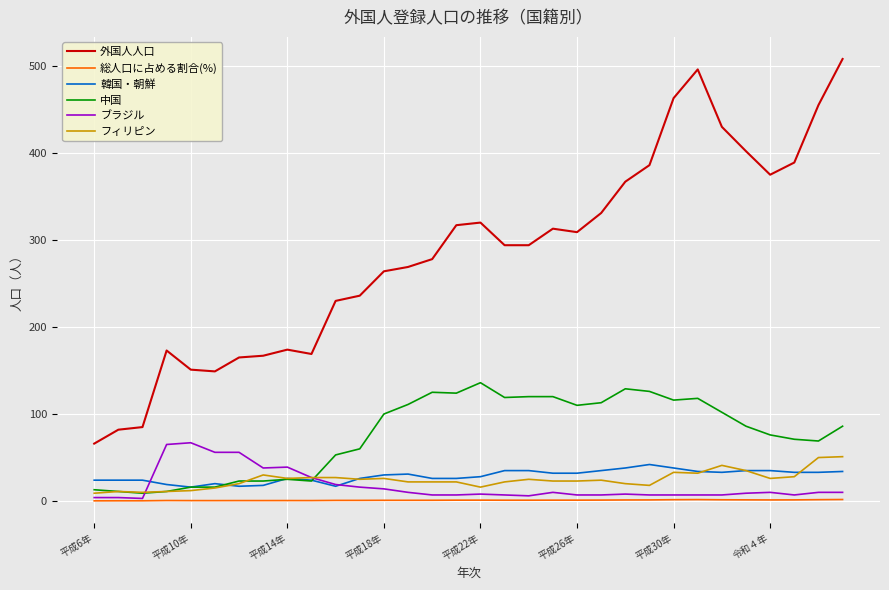

Which series has the largest total across all categories?

外国人人口